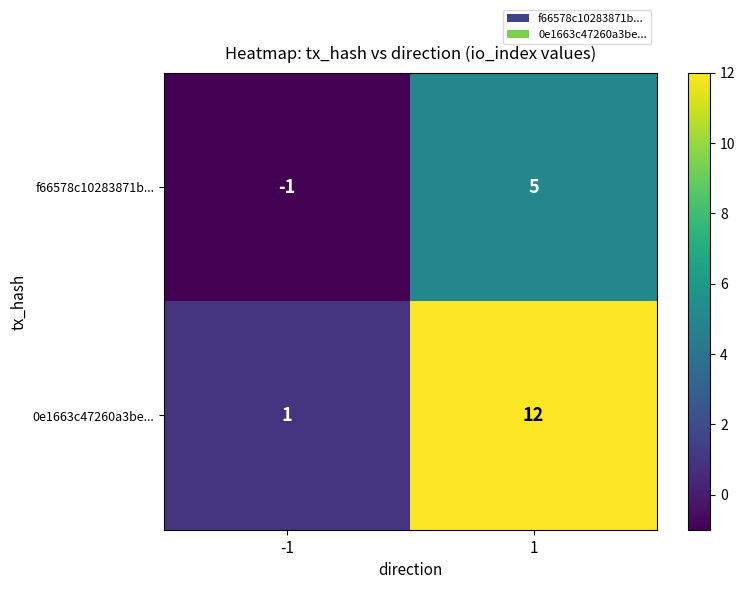

True or false: f66578c10283871b... has a value of 5 at 1.

True